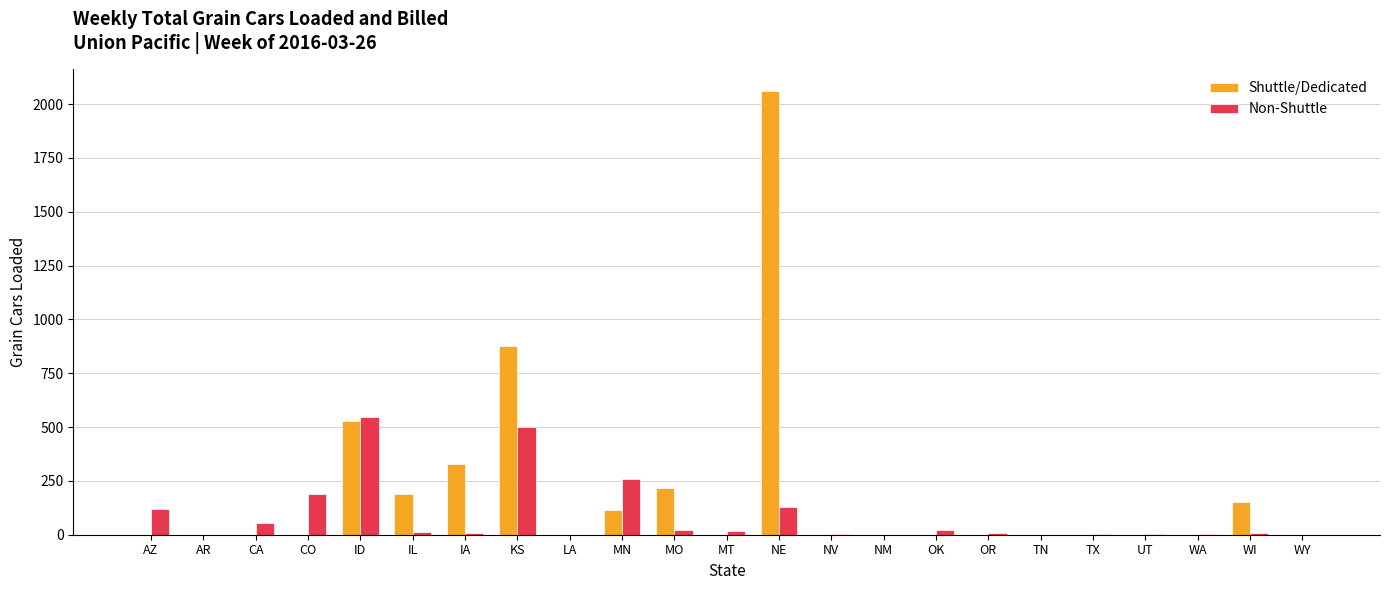

Where is Shuttle/Dedicated nearest to the value 1030?

KS